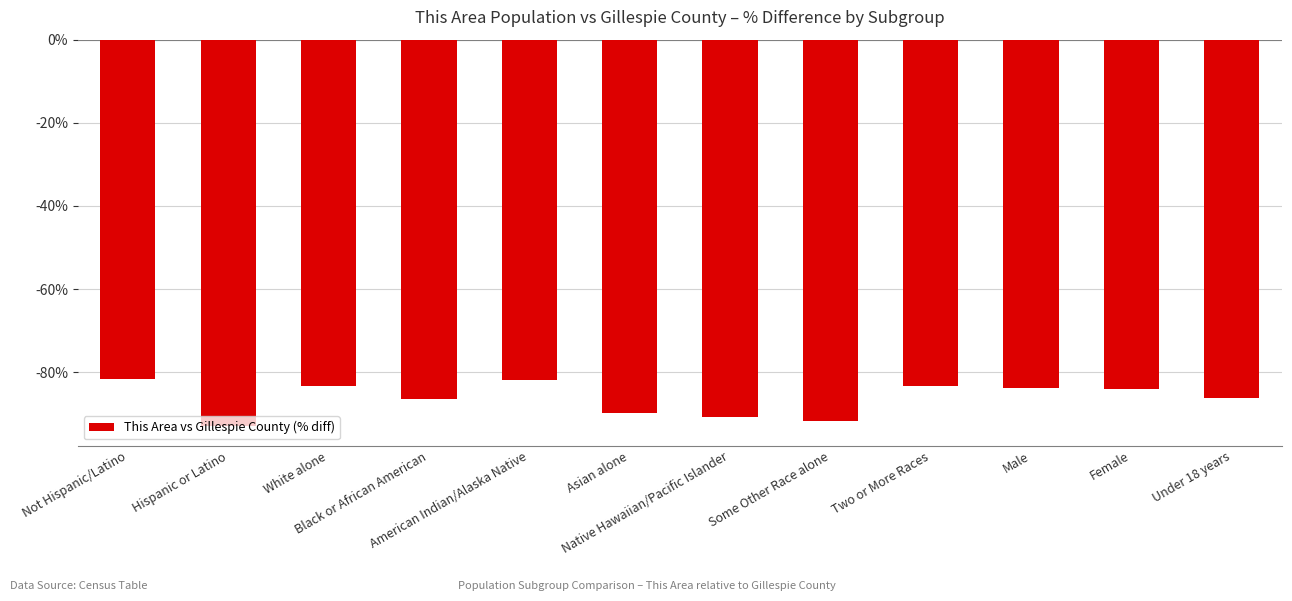

What is the smallest value displayed?

-93.0